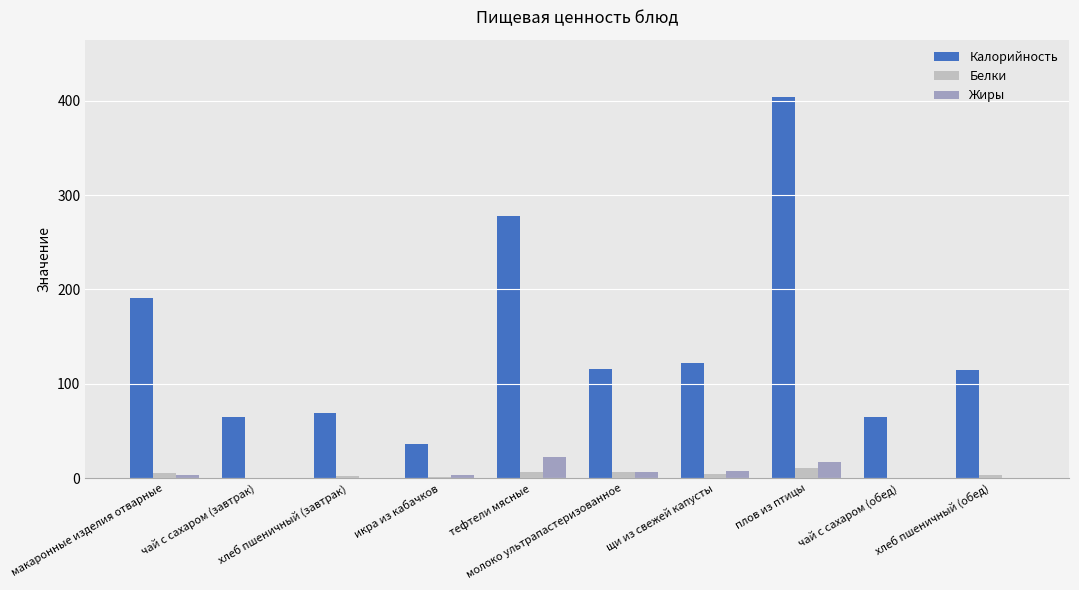

What is the approximate value of Жиры at молоко ультрапастеризованное?

6.0